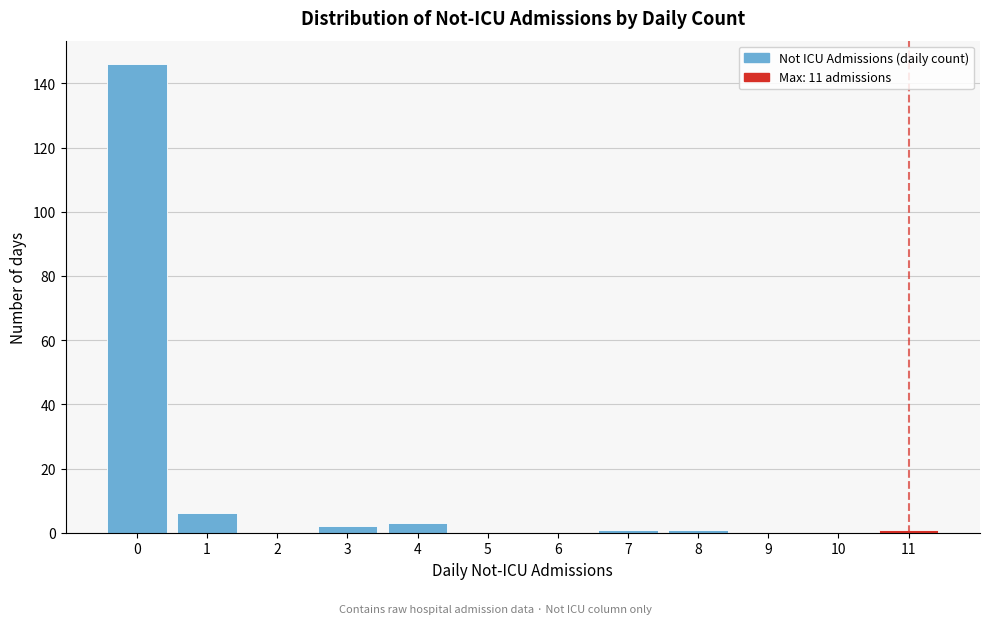

Reading left to right, list every bar in this chart as the range it spans on the x-axis followed by its height. The values are not printed on the chart, so give them approximately, as read against the axis.

-0.5 to 0.5: 146
0.5 to 1.5: 6
1.5 to 2.5: 0
2.5 to 3.5: 2
3.5 to 4.5: 4
4.5 to 5.5: 0
5.5 to 6.5: 0
6.5 to 7.5: under 2
7.5 to 8.5: under 2
8.5 to 9.5: 0
9.5 to 10.5: 0
10.5 to 11.5: under 2